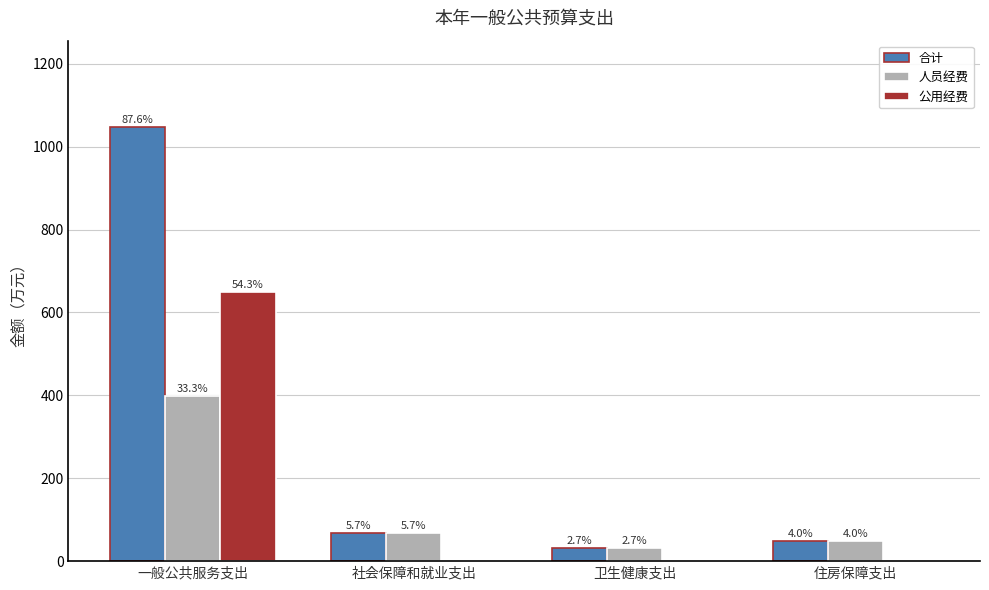

What are all the series names shown in the legend?

合计, 人员经费, 公用经费